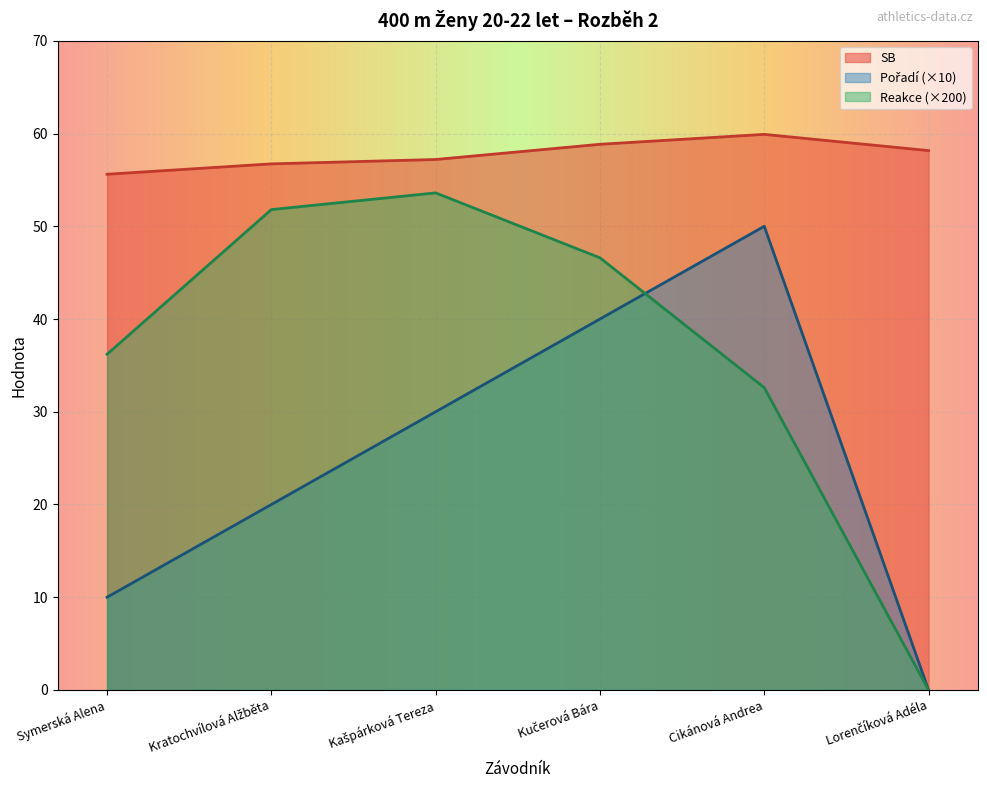

How many data points in Reakce are above 46?

3